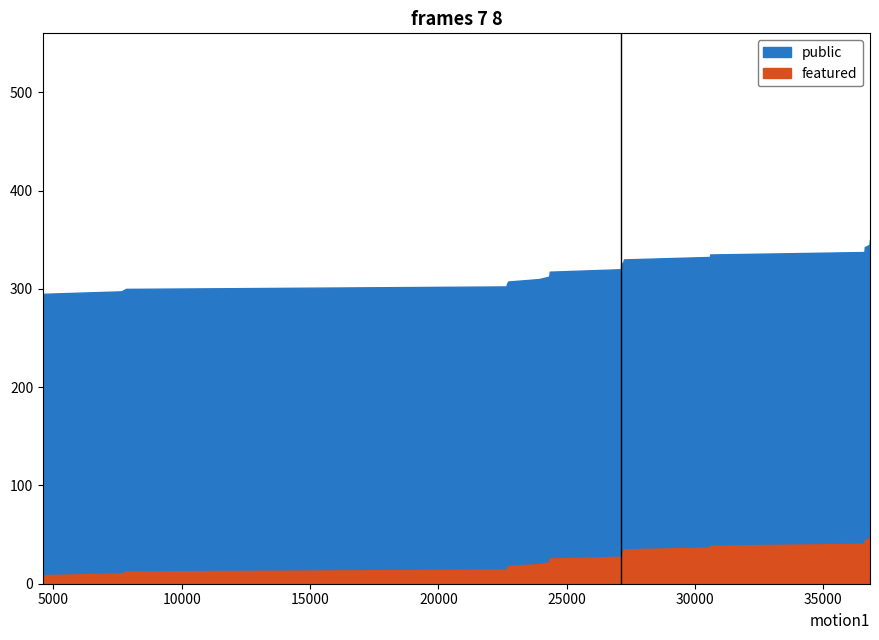

What is the label of the 22nd point from the left?

4623